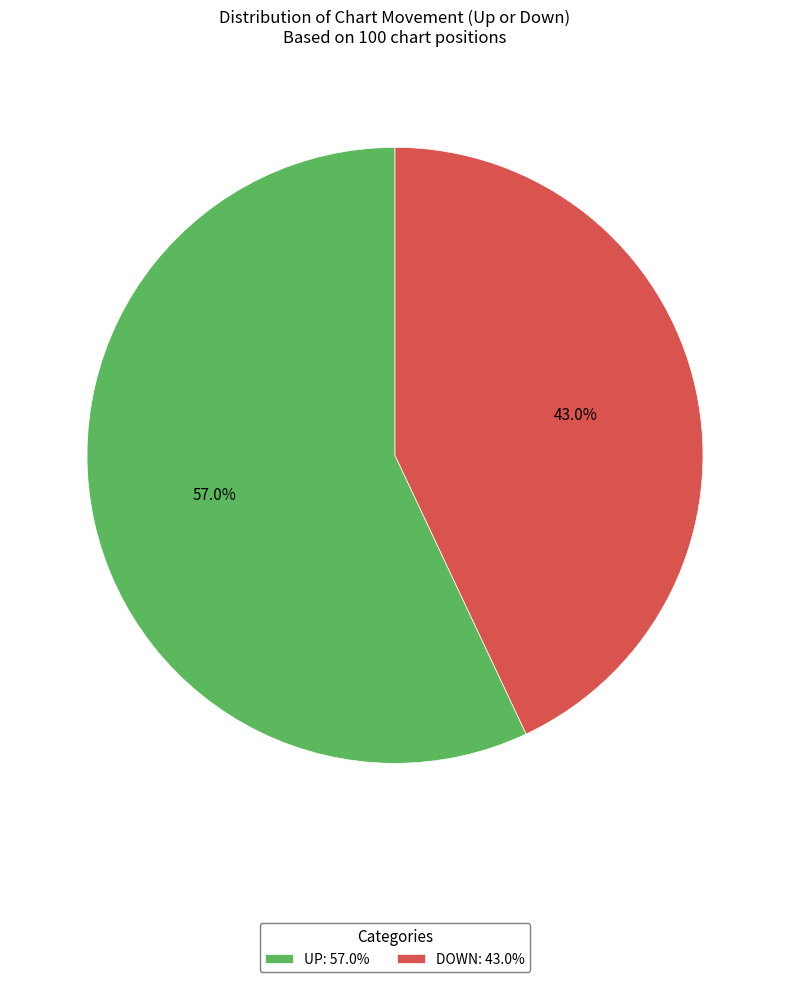

Between UP: 57.0% and DOWN: 43.0%, which is larger?

UP: 57.0%